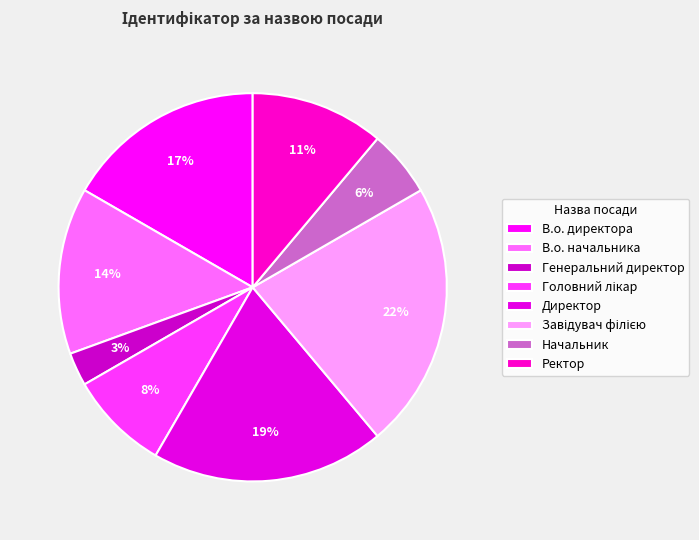

What is the largest slice in the pie chart?

Завідувач філією